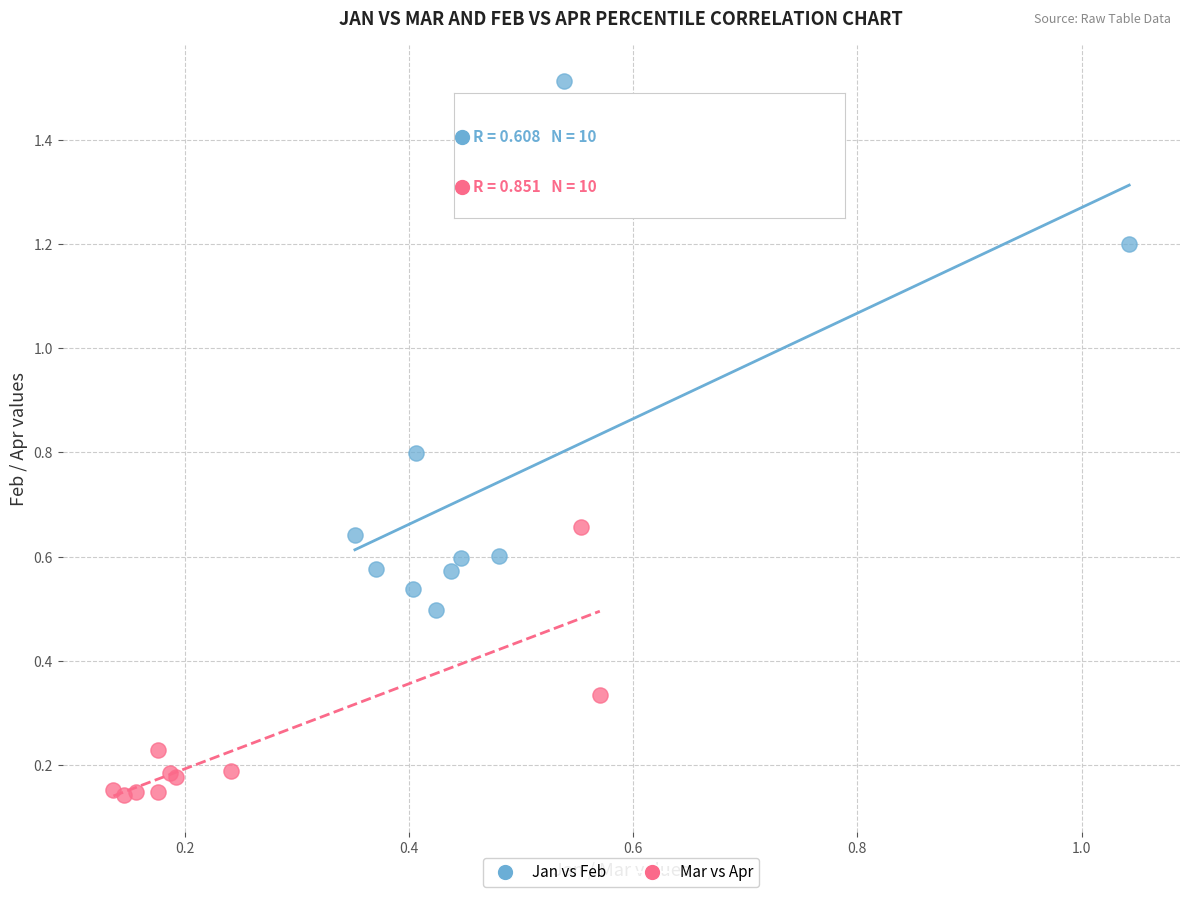

Which series has the widest spread of Y values?

Jan vs Feb